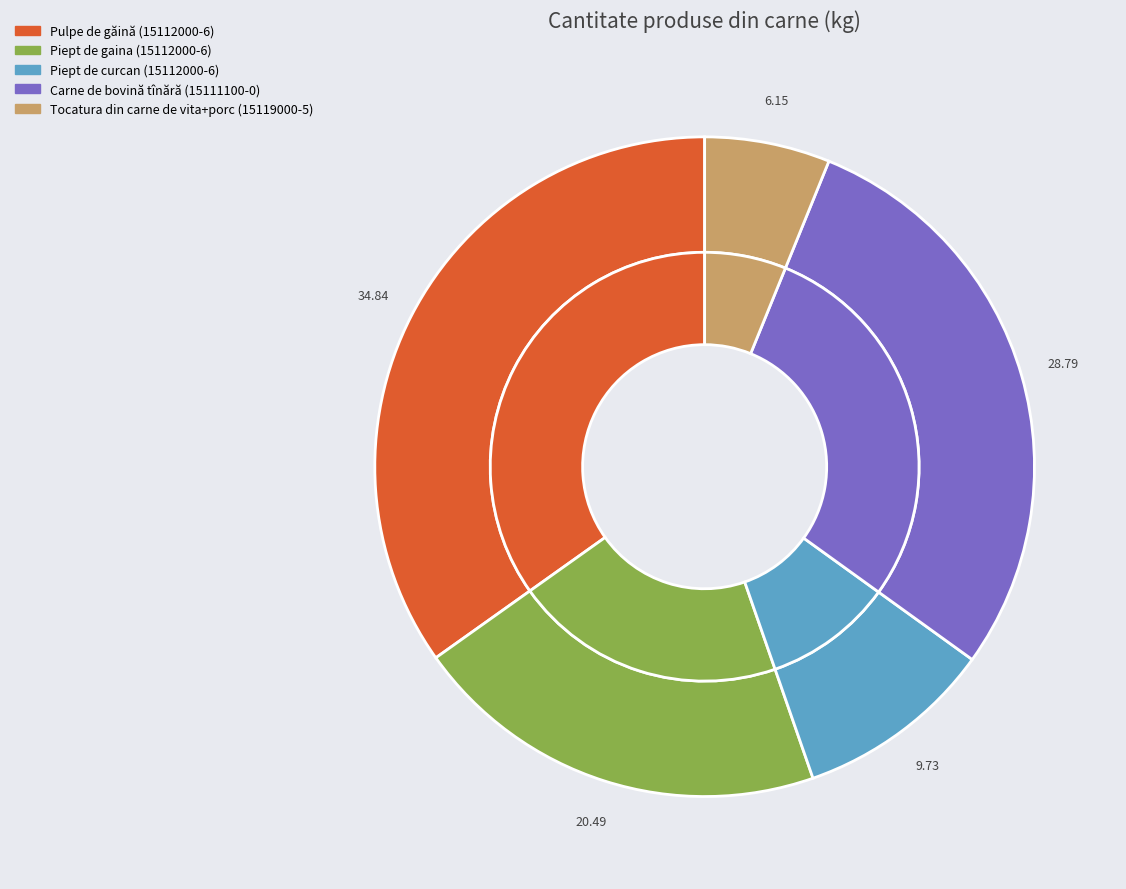

Which category has the smallest portion of the pie?

Tocatura din carne de vita+porc (15119000-5)